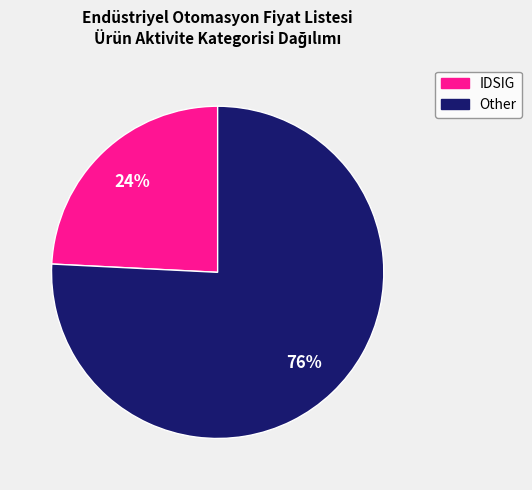

Is IDSIG the majority of the pie?

No